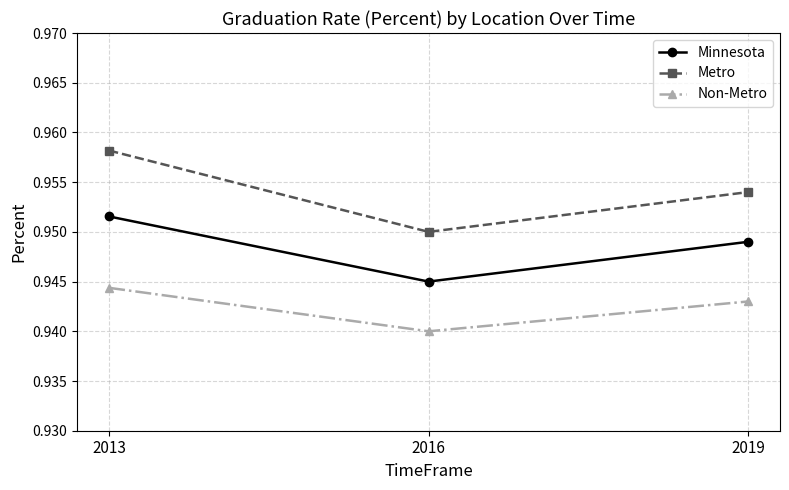

List the series in order of their peak value, lowest first.

Non-Metro, Minnesota, Metro